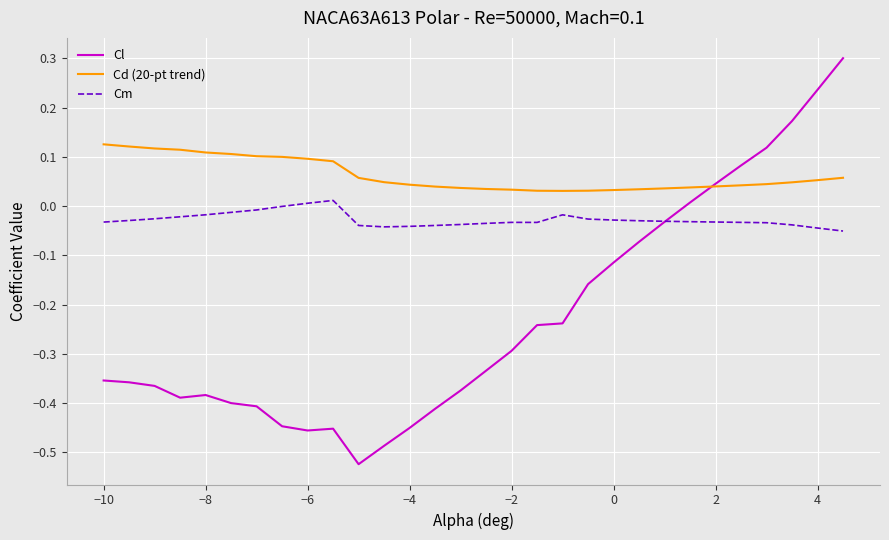

Which series has the largest total across all categories?

Cd (20-pt trend)